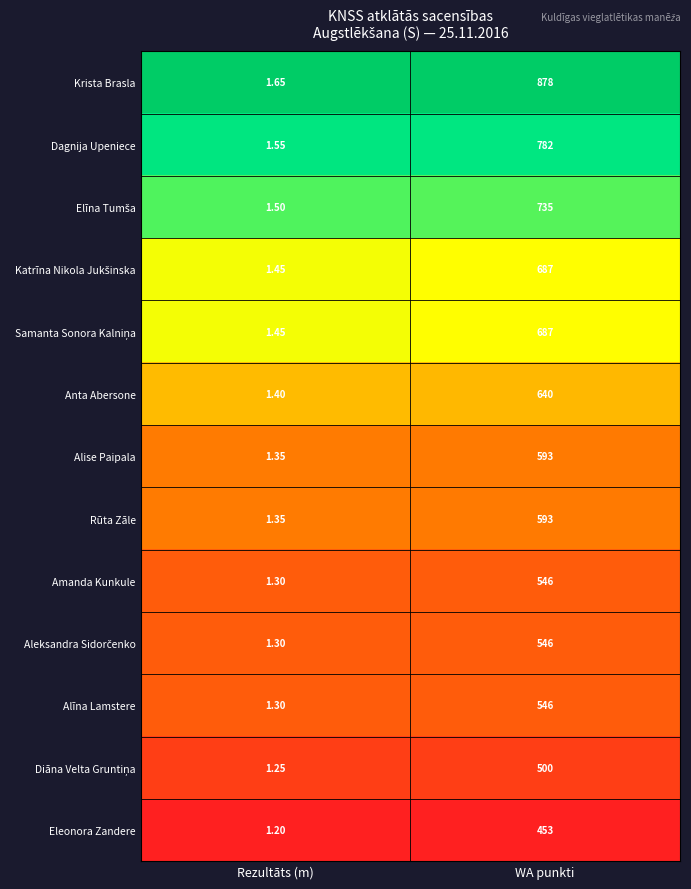

Which series has the largest range (max minus min)?

Krista Brasla